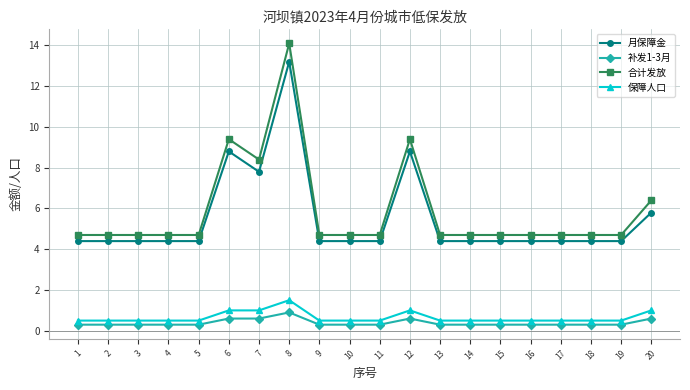

True or false: 月保障金 has more than 0 interior local peaks.

True